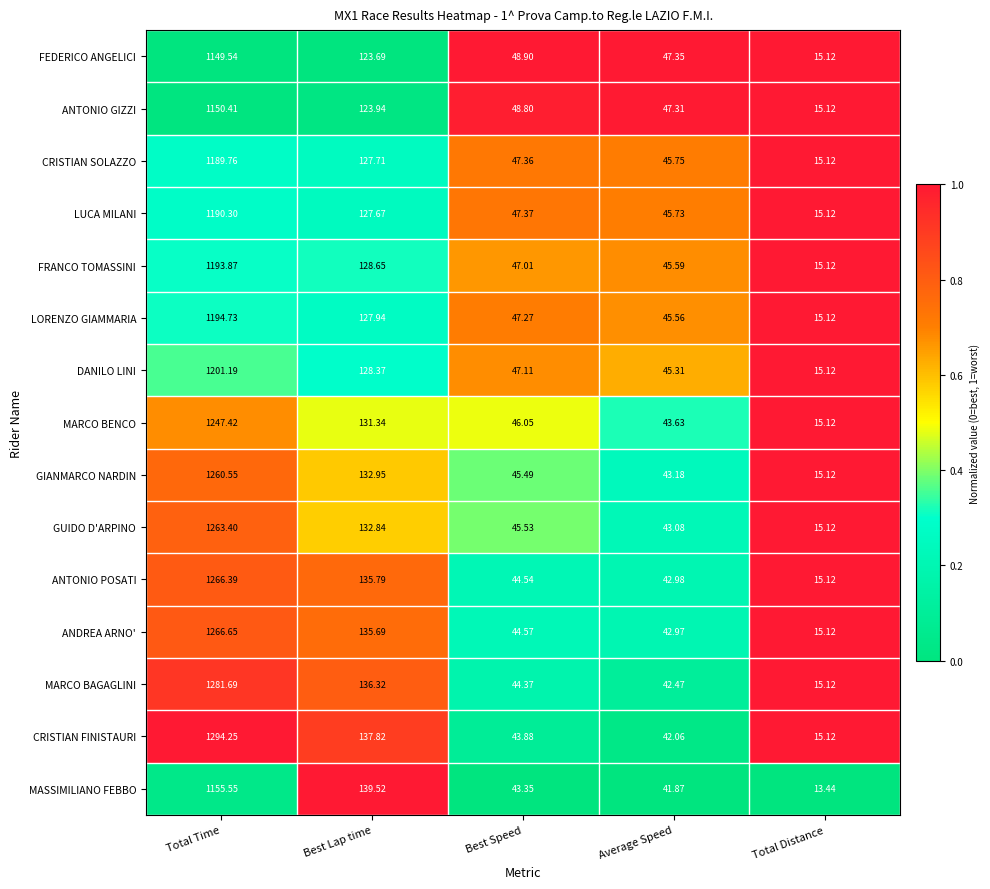

Which series has the largest range (max minus min)?

CRISTIAN FINISTAURI